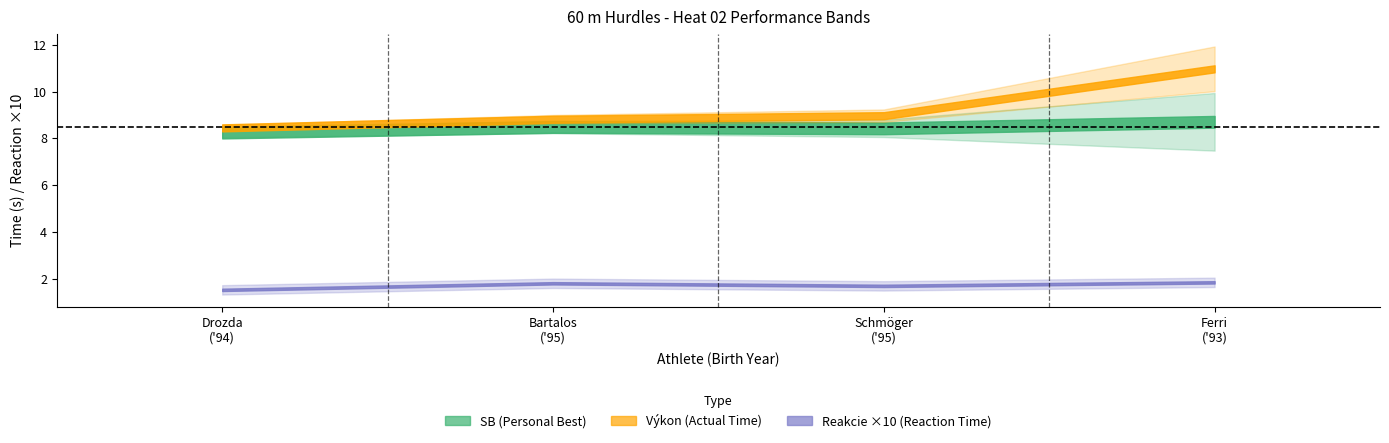

Which series has the largest total across all categories?

Výkon